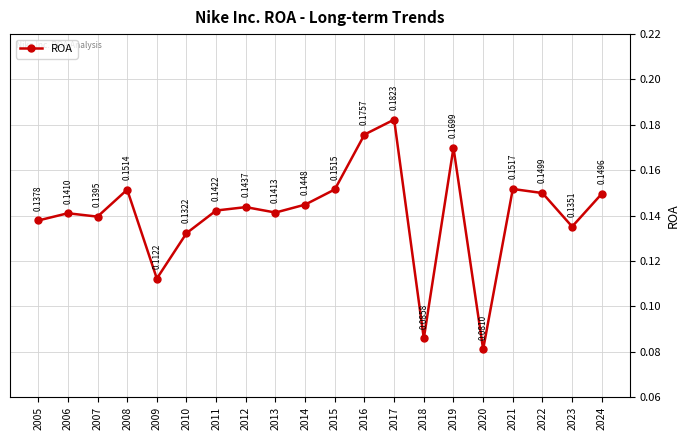

At which category does the data reach its first local valley?

2007